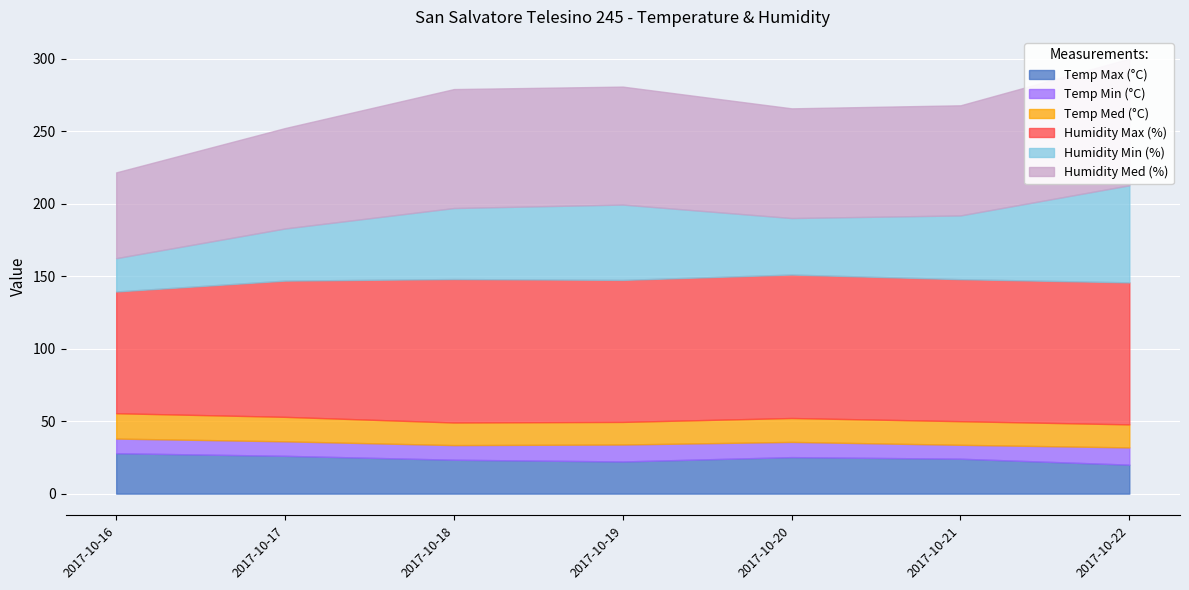

Which category has the lowest value in the Humidity Med (%) series?

2017-10-16